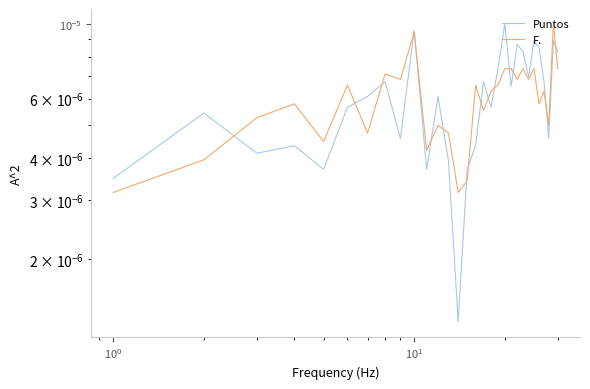

At how many categories does at least one series exceed 0?

30